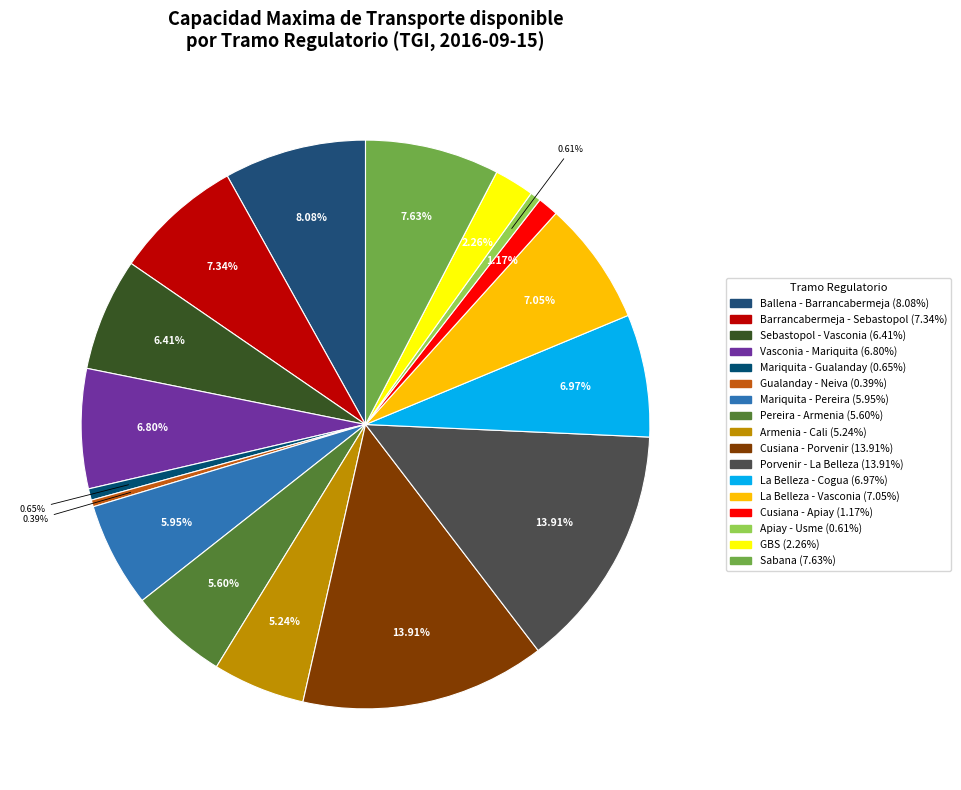

Combined, what portion of the pie is Vasconia - Mariquita and Porvenir - La Belleza?

20.7%